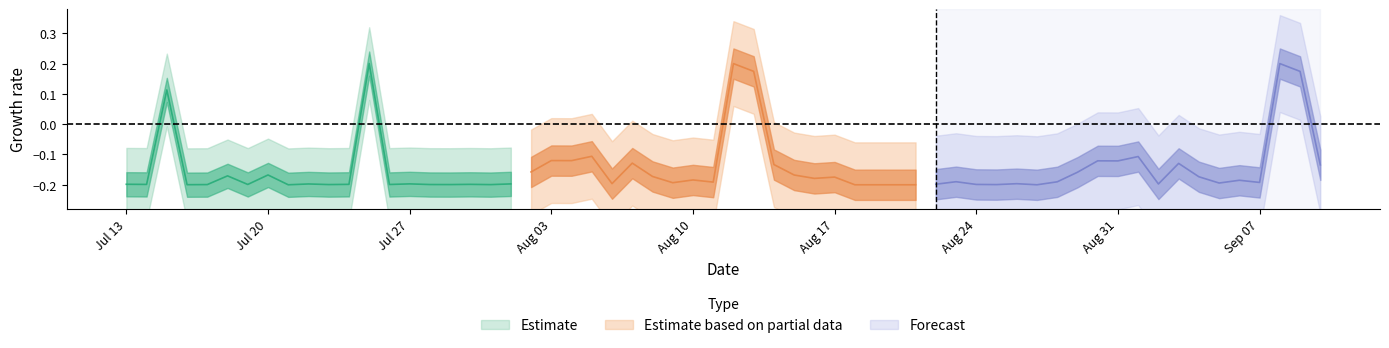

Does the chart display data point markers on the line(s)?

No